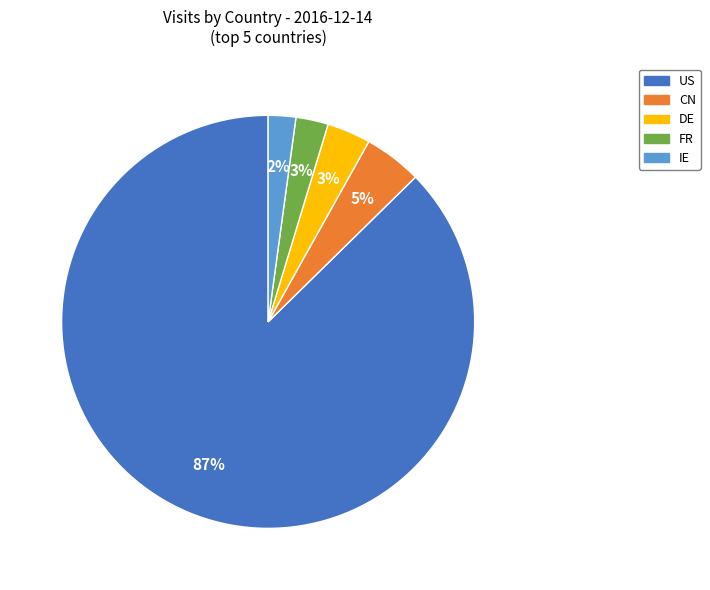

Between US and DE, which is larger?

US